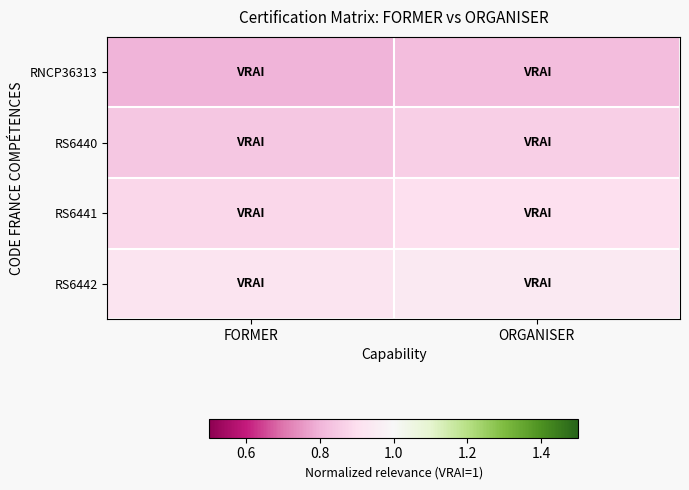

At FORMER, list the series in order from smallest to largest.

RNCP36313, RS6440, RS6441, RS6442